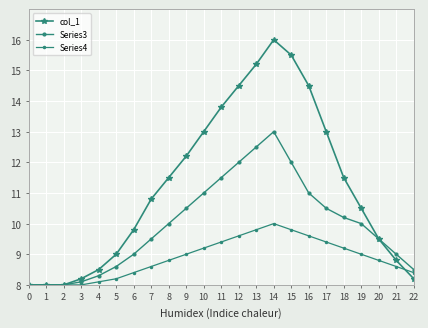

The value of Series4 at 0 is 2.2. True or false?

False